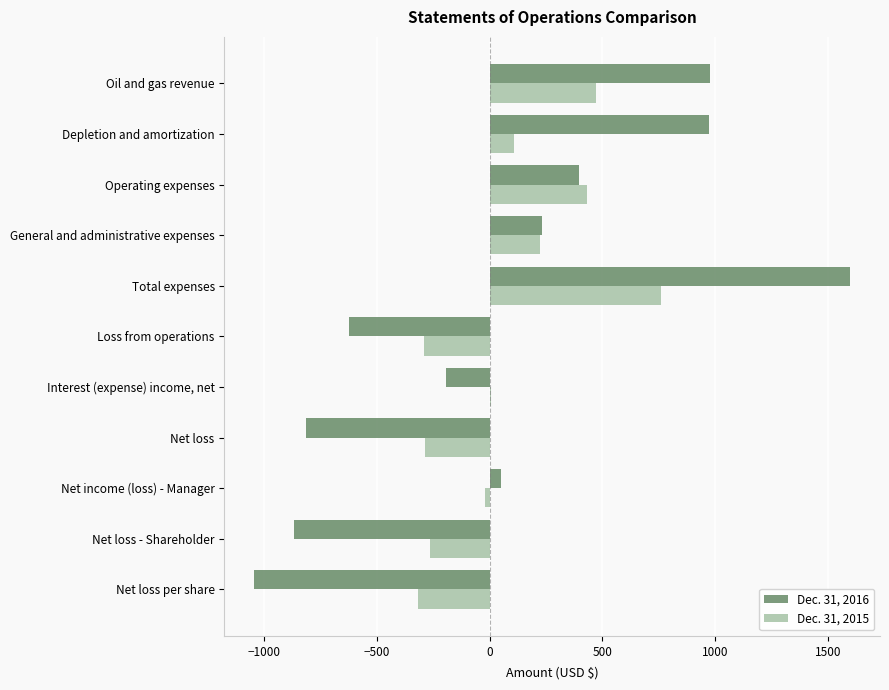

The value of Dec. 31, 2015 at Net loss - Shareholder is -456. True or false?

False